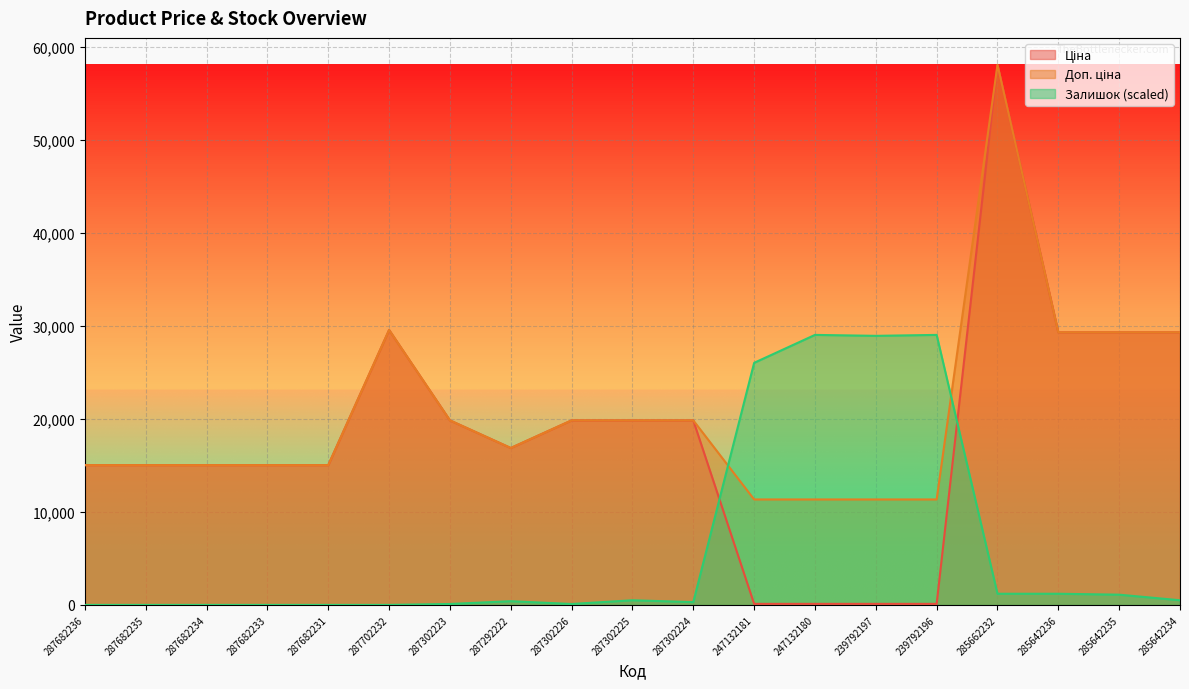

Which label corresponds to the largest value in the chart?

285662232